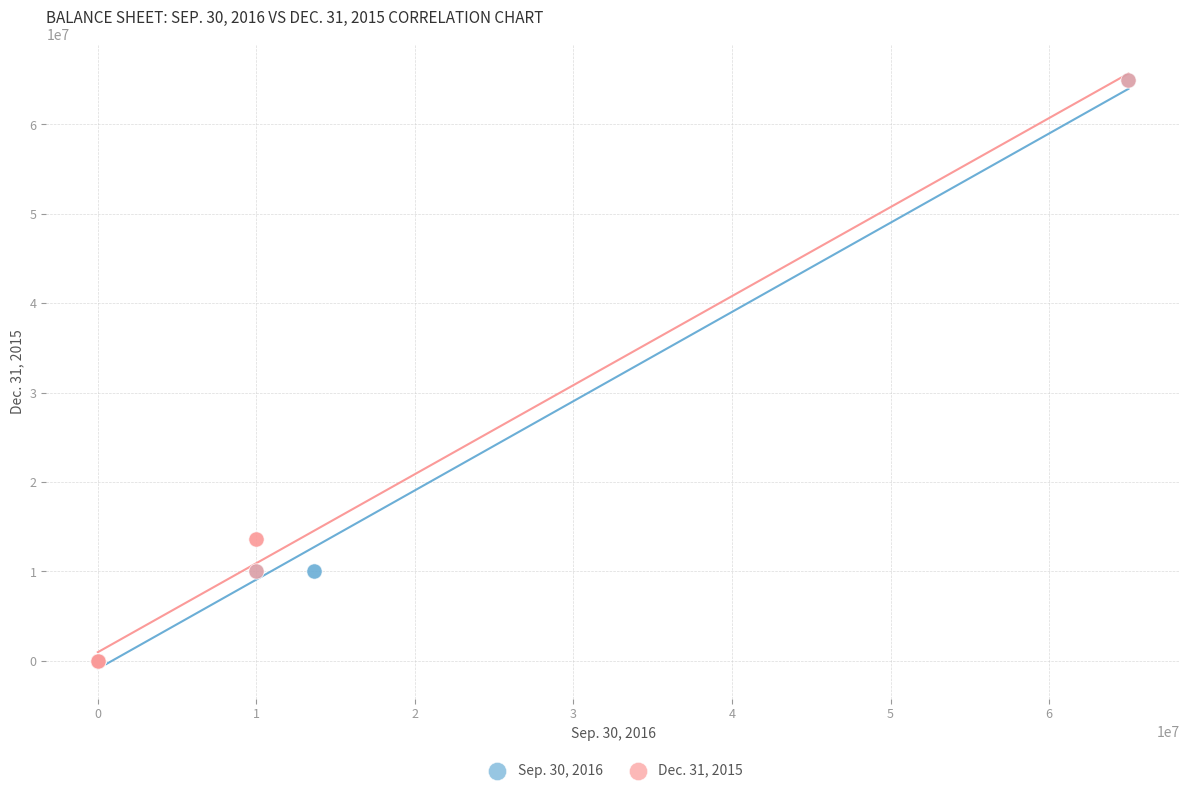

What are all the series names shown in the legend?

Sep. 30, 2016, Dec. 31, 2015